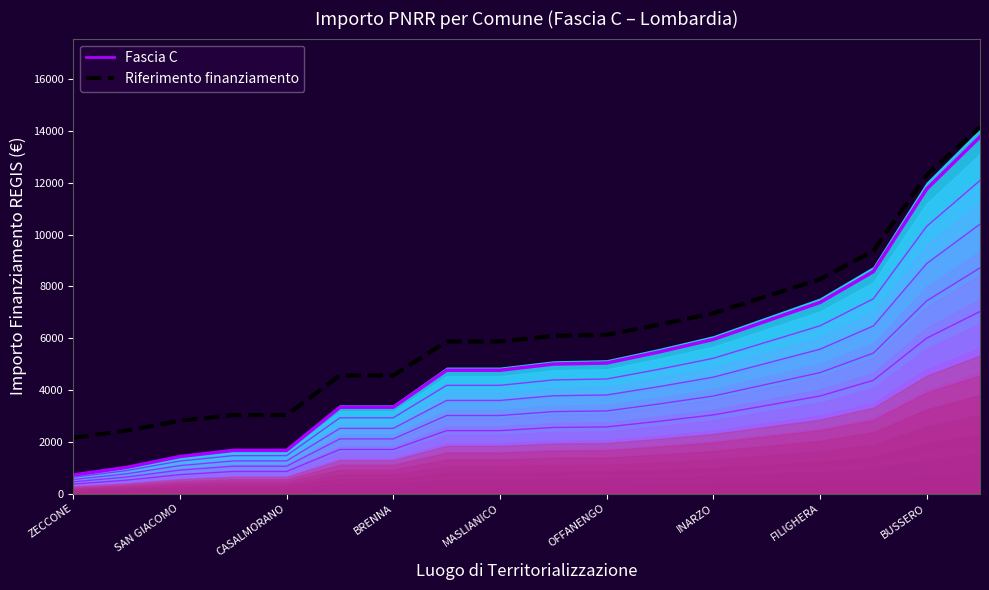

Reading left to right, extract all data points from this chart.

Fascia C (banda 5): 714.4	1008.4	1428.8	1667.0	1667.0	3334.0	3334.0	4762.8	4762.8	5000.9	5042.1	5477.2	5953.5	6667.9	7382.3	8573.0	11764.9	13781.7
Riferimento finanziamento: 2156.1	2426.1	2812.2	3030.9	3030.9	4561.8	4561.8	5874.0	5874.0	6092.7	6130.5	6530.1	6967.5	7623.6	8279.7	9373.2	12304.5	14156.7